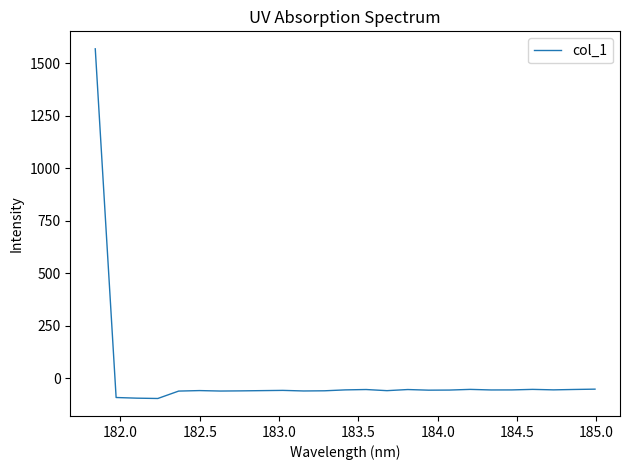

What is the smallest value displayed?

-96.5